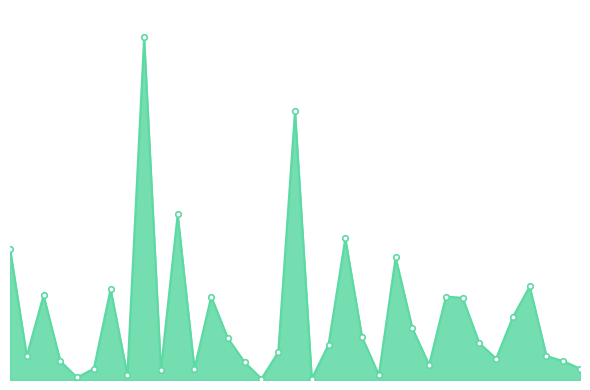

What is the average value?

50